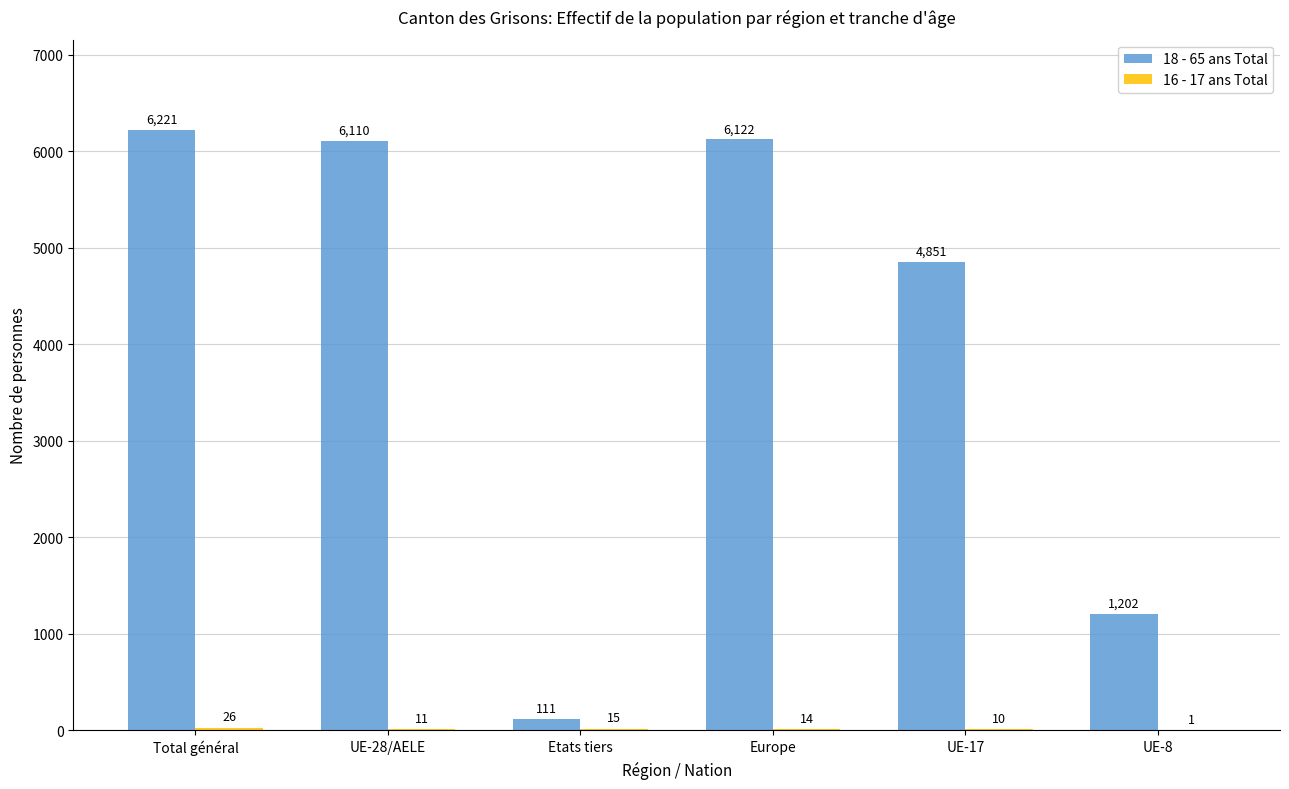

At which category is the sum across all series the highest?

Total général